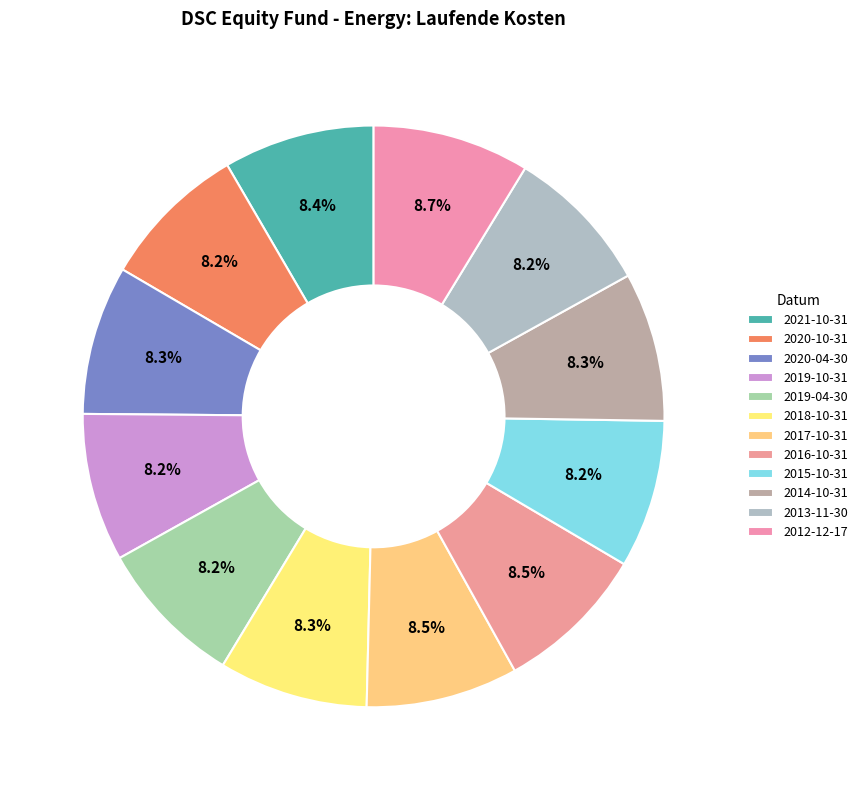

What percentage is the 2020-10-31 slice, to the nearest percent?

8%